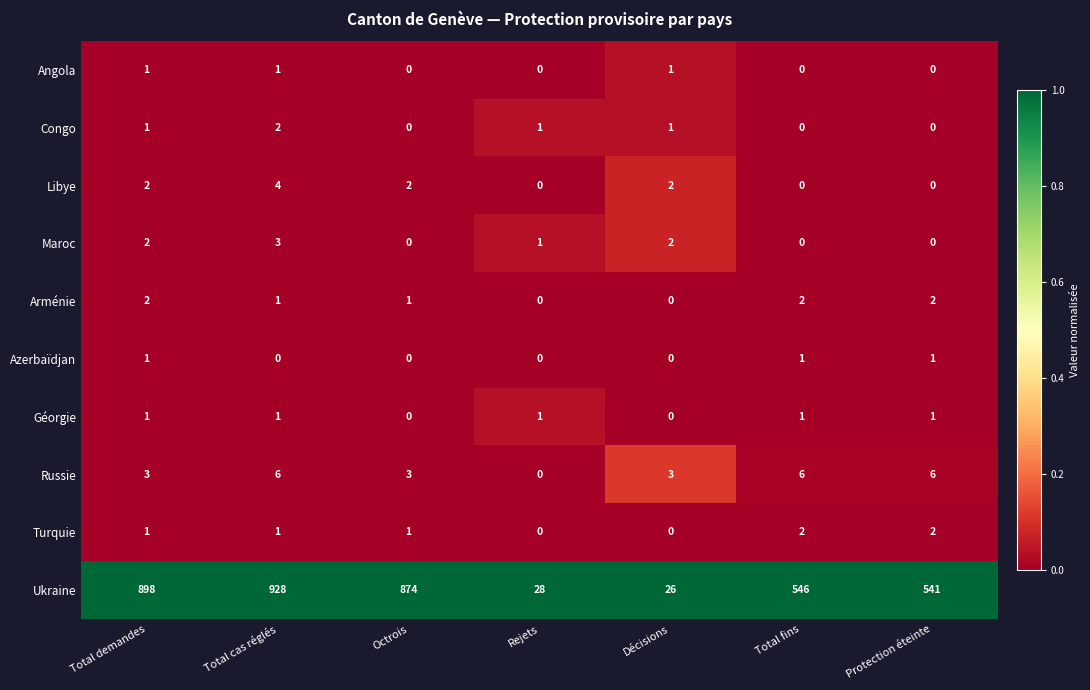

Is it true that Turquie equals -1 at Décisions?

False